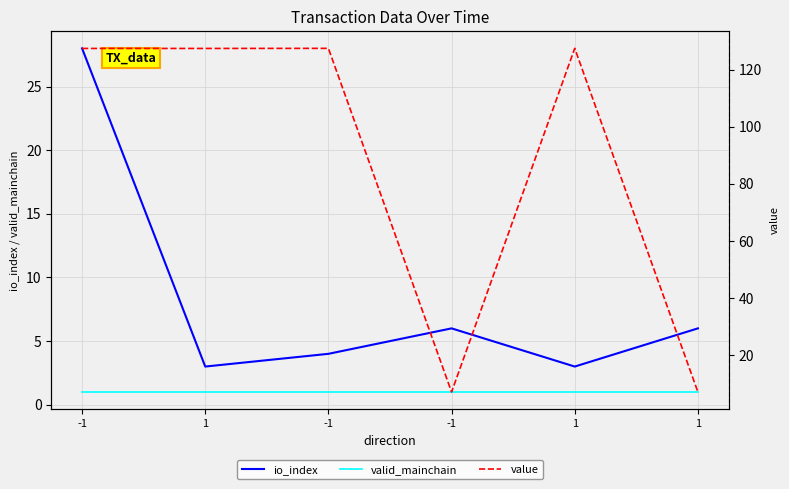

Is it true that value equals 7.1 at 1?

True